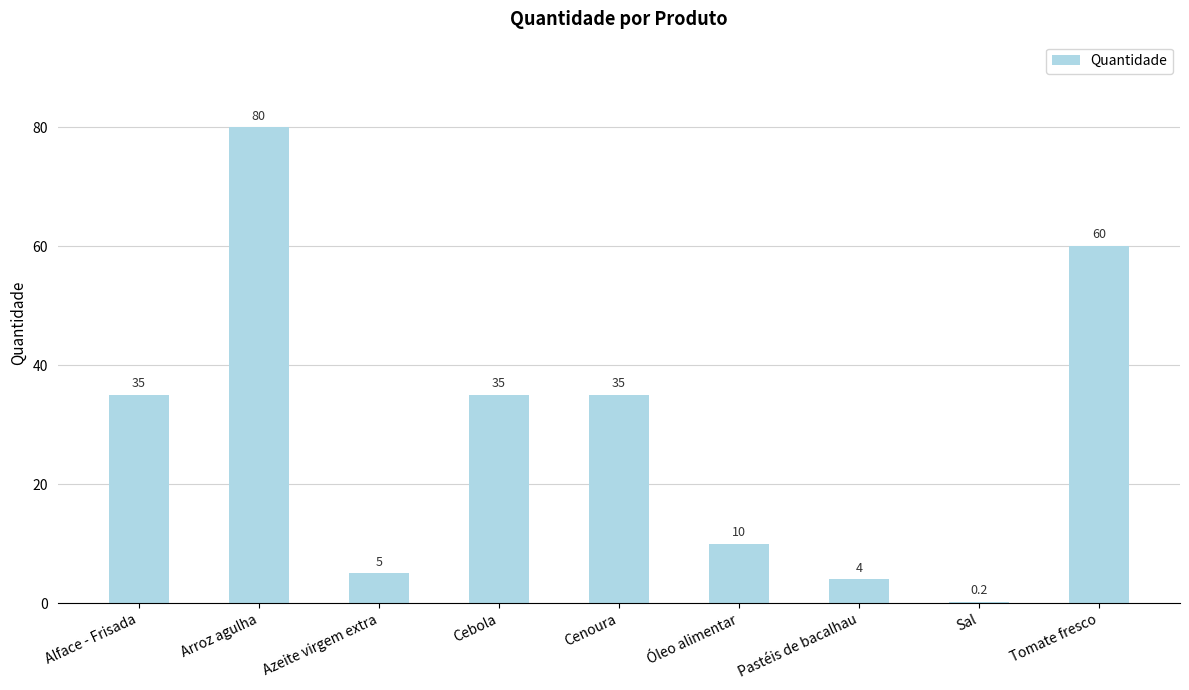

What is the sum of the values at Pastéis de bacalhau and Cenoura?

39.0